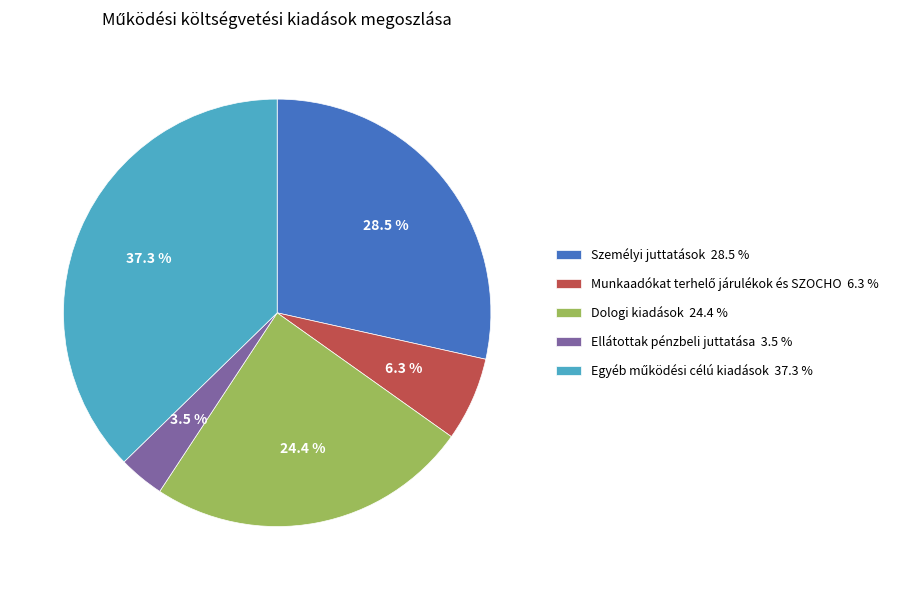

Is there any slice that represents more than half of the pie?

No